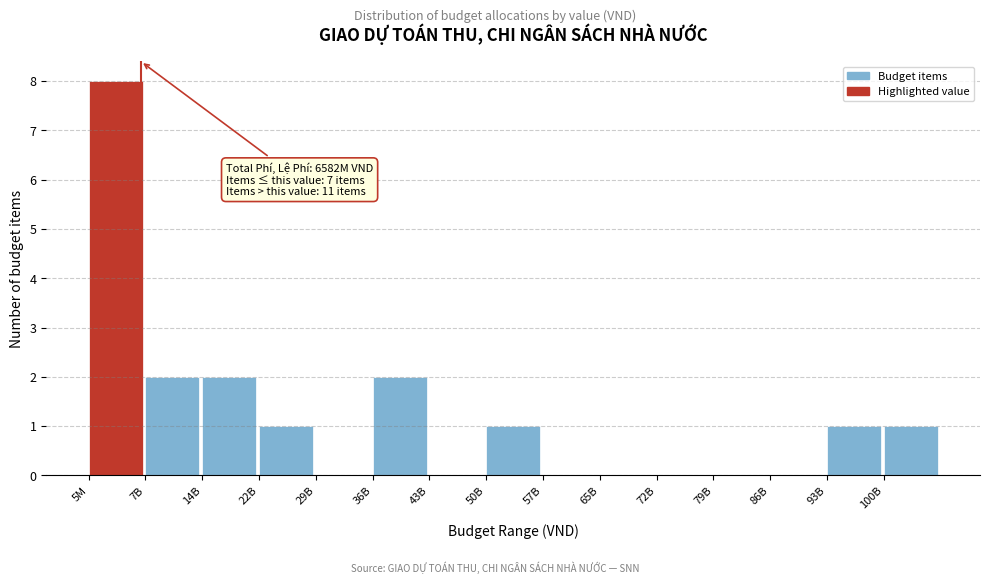

Reading left to right, transcribe all the data shown in this chart.

5M=8	7B=2	14B=2	22B=1	29B=0	36B=2	43B=0	50B=1	57B=0	65B=0	72B=0	79B=0	86B=0	93B=1	100B=1